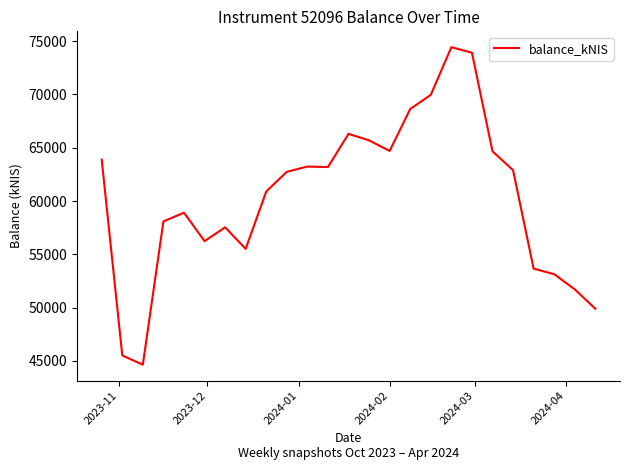

What is the greatest value displayed?

74433.7